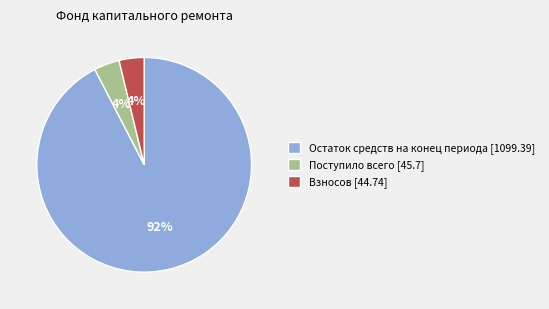

Is there any slice that represents more than half of the pie?

Yes